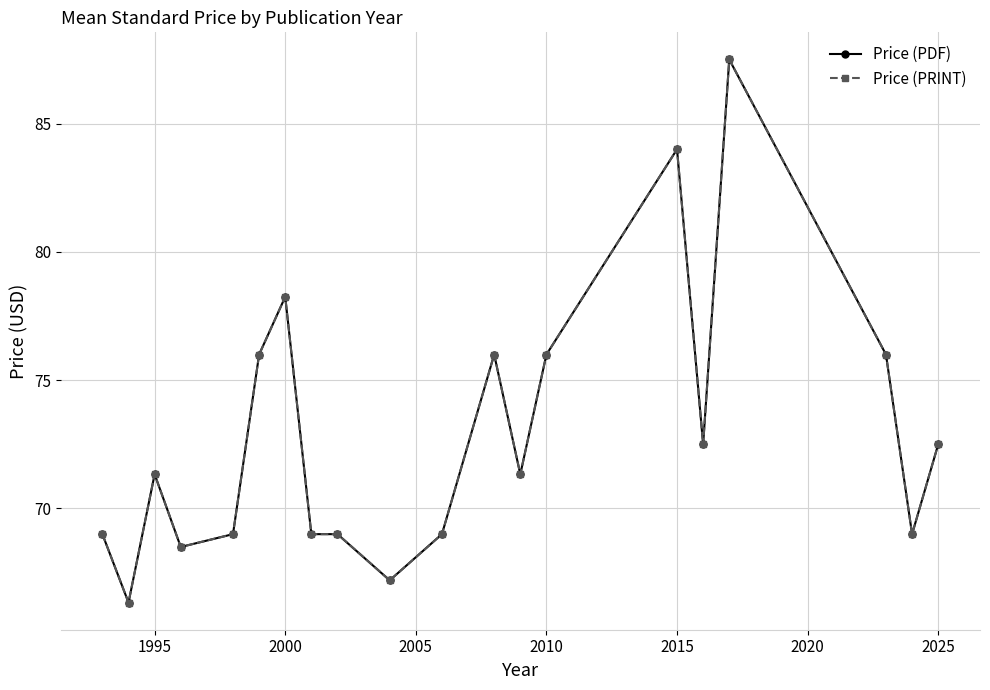

Does the chart have visible grid lines?

Yes